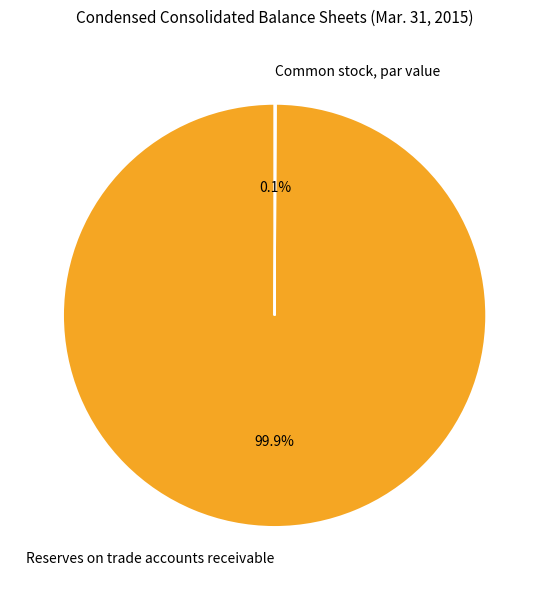

Which slice is the largest?

Reserves on trade accounts receivable